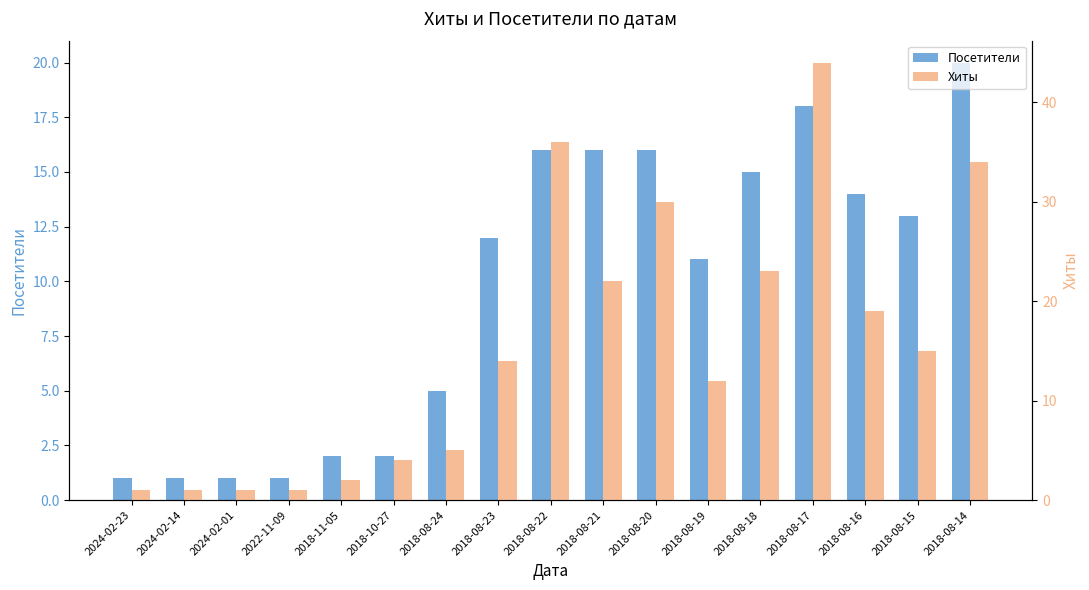

Which category has the highest value in the Посетители series?

2018-08-14